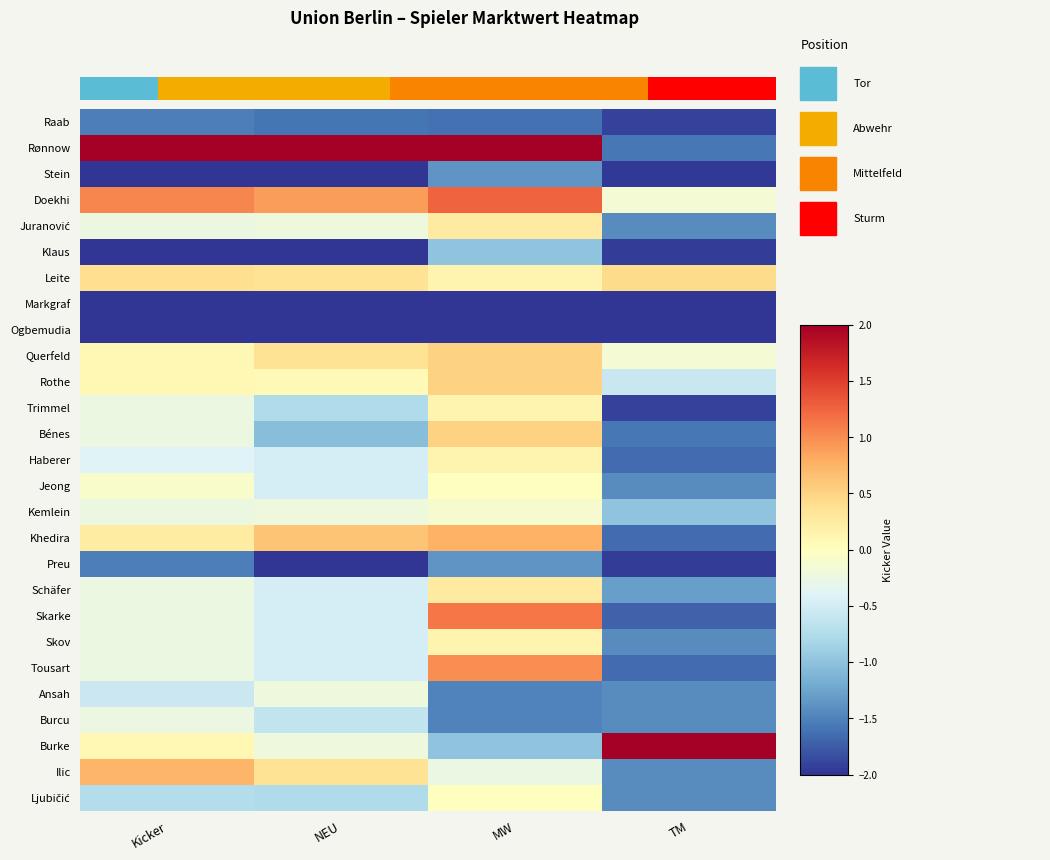

What is the total value across all series at TM?

-34.2